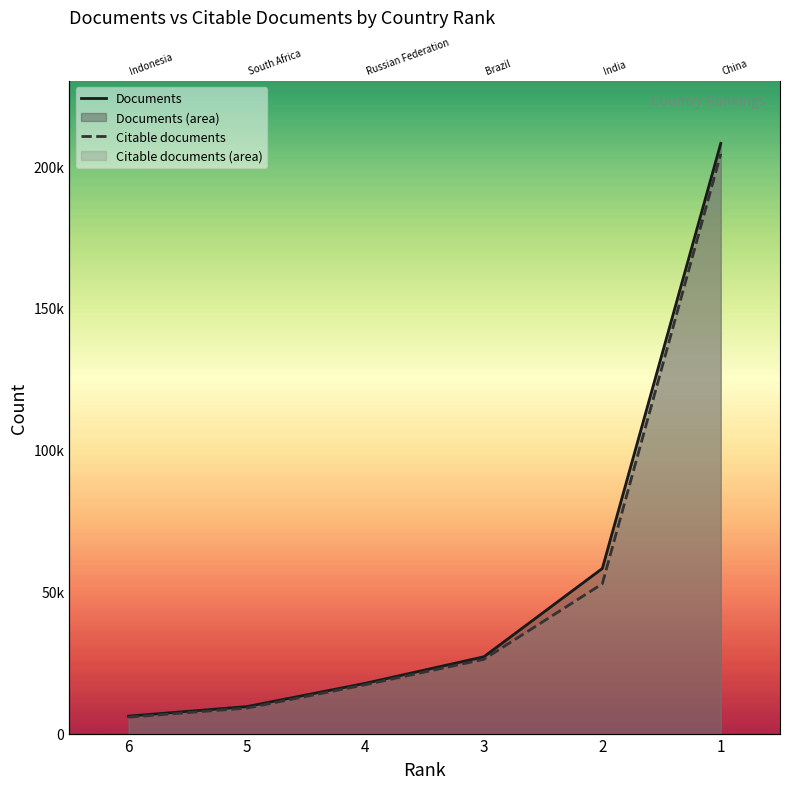

How many distinct data groups are displayed?

2